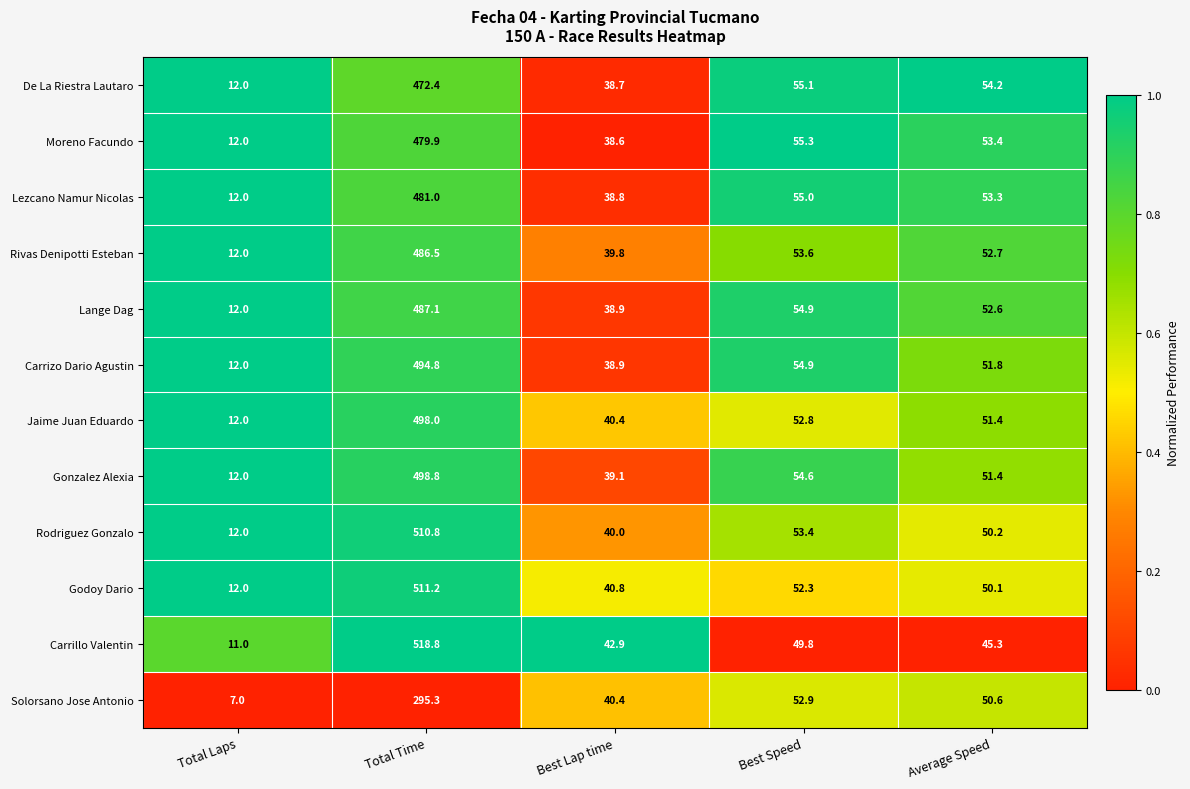

Which series has the widest spread of values?

Carrillo Valentin